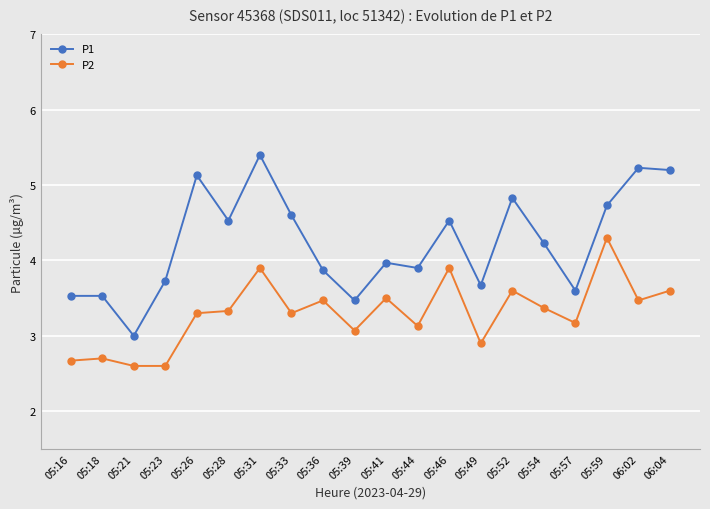

How many lines are shown in the chart?

2